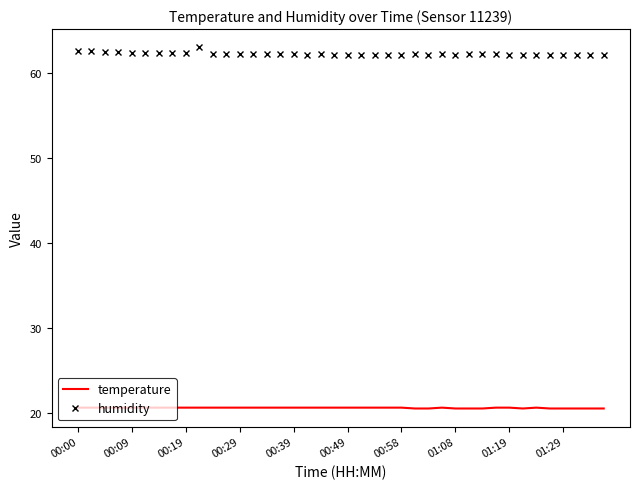

True or false: temperature and humidity cross at least once.

False